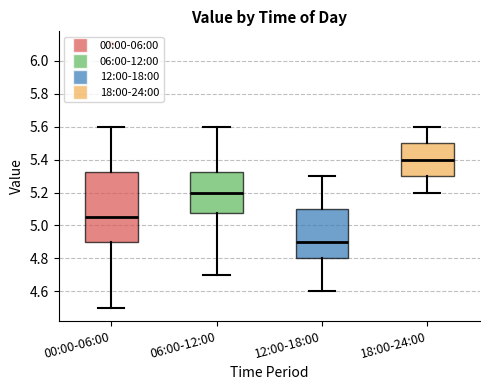

Reading left to right, transcribe this box plot: for each box, give where its median line is, the range the box spans, and where its two whiskers end, as read against the y-axis. The values are not printed on the chart, so give them approximately, as read against the axis.

00:00-06:00: median 5.06, box 4.90 to 5.32, whiskers 4.50 to 5.60
06:00-12:00: median 5.20, box 5.08 to 5.32, whiskers 4.70 to 5.60
12:00-18:00: median 4.90, box 4.80 to 5.10, whiskers 4.60 to 5.30
18:00-24:00: median 5.40, box 5.30 to 5.50, whiskers 5.20 to 5.60